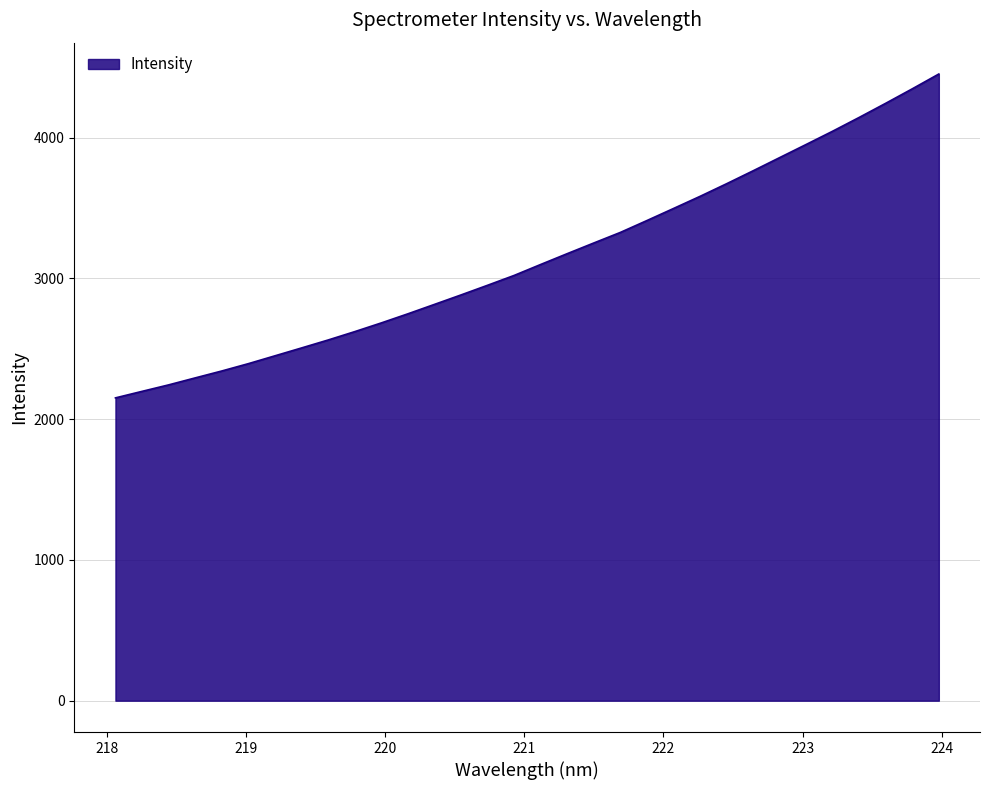

Does the chart display data point markers on the line(s)?

No